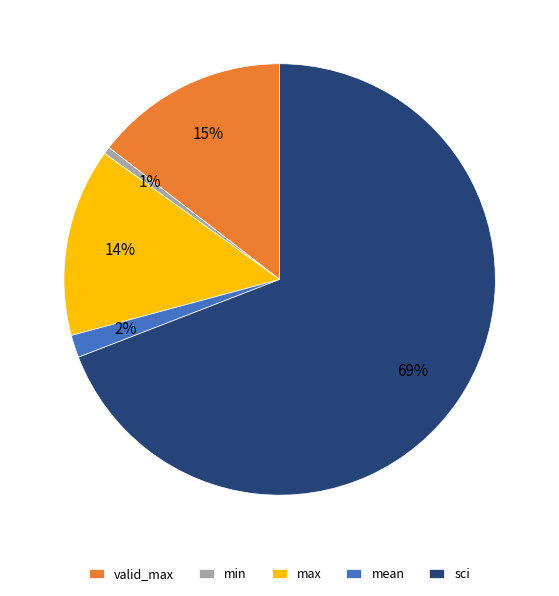

The mean slice represents 15% of the pie. True or false?

False